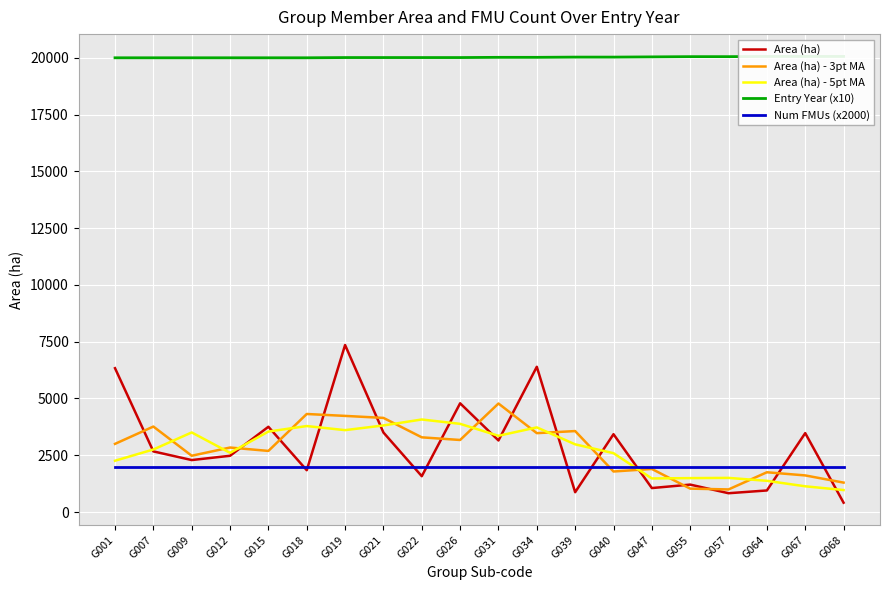

Is the value of Area (ha) at G022 greater than the value of Entry Year (x10) at G012?

No